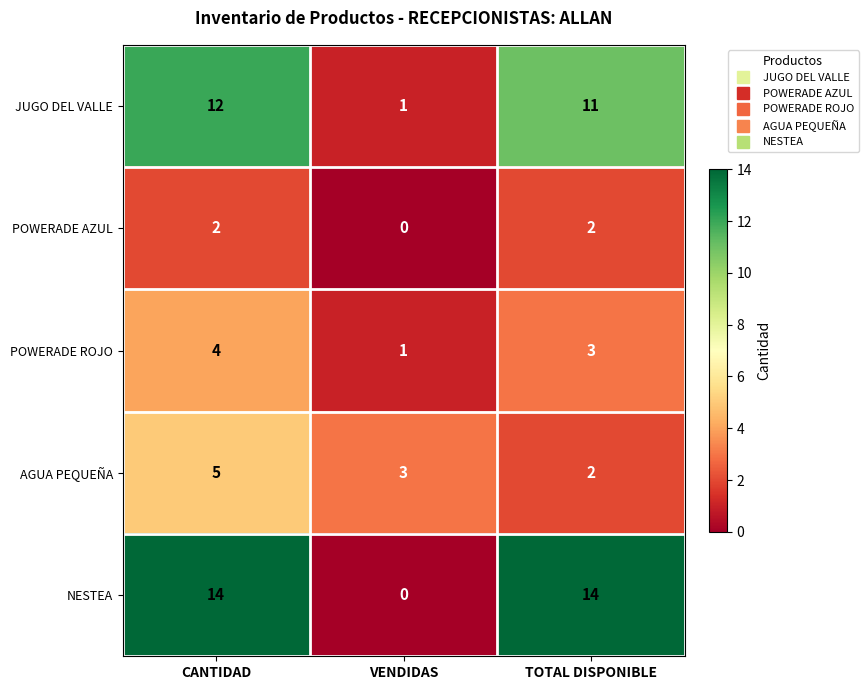

Reading left to right, extract all data points from this chart.

JUGO DEL VALLE: CANTIDAD=12	VENDIDAS=1	TOTAL DISPONIBLE=11
POWERADE AZUL: CANTIDAD=2	VENDIDAS=0	TOTAL DISPONIBLE=2
POWERADE ROJO: CANTIDAD=4	VENDIDAS=1	TOTAL DISPONIBLE=3
AGUA PEQUEÑA: CANTIDAD=5	VENDIDAS=3	TOTAL DISPONIBLE=2
NESTEA: CANTIDAD=14	VENDIDAS=0	TOTAL DISPONIBLE=14